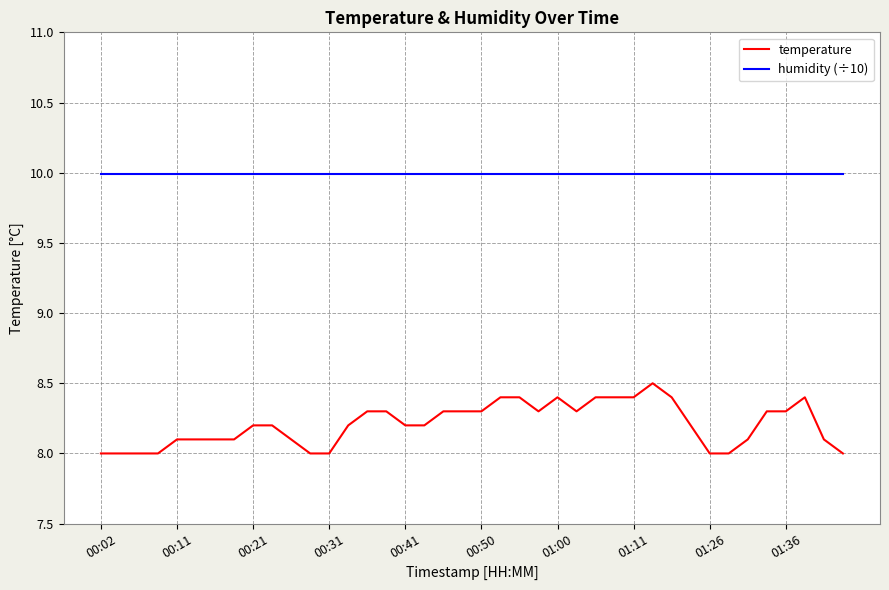

What is the maximum value shown in the chart?

10.0